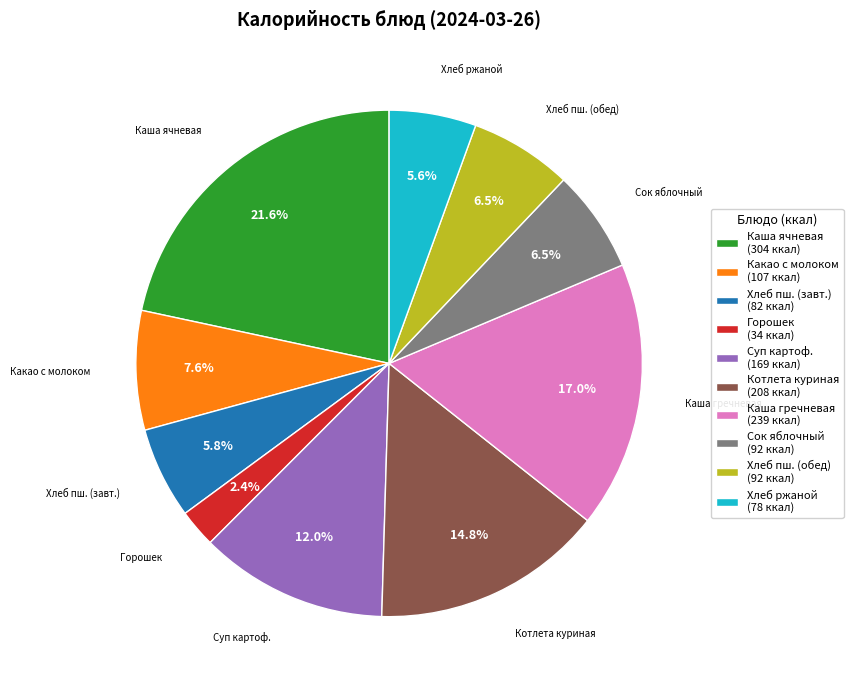

Is there a majority slice in this chart?

No